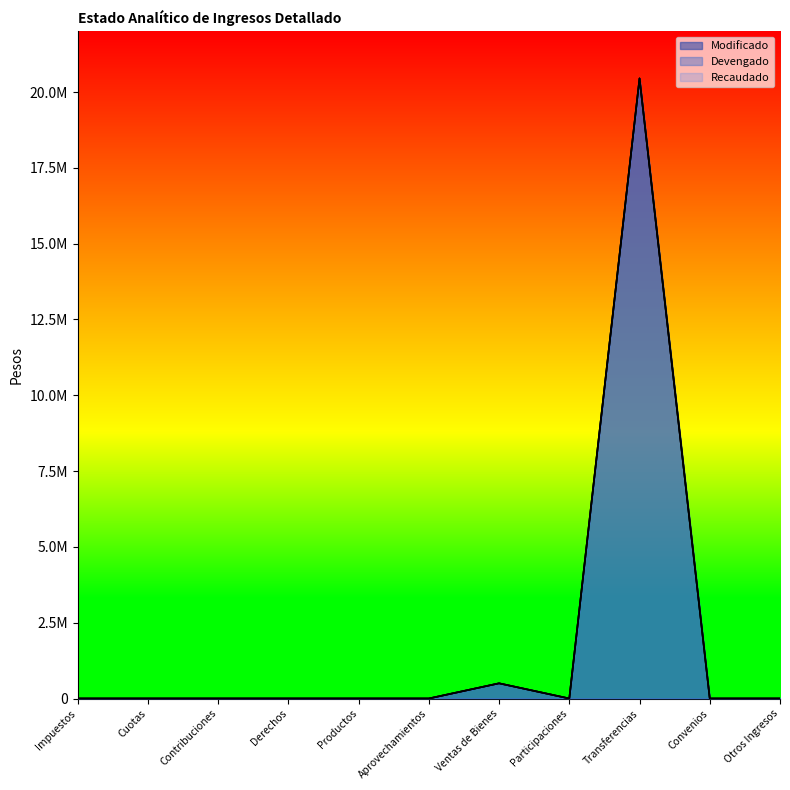

What is the approximate value of Modificado at Transferencias?

20450052.5